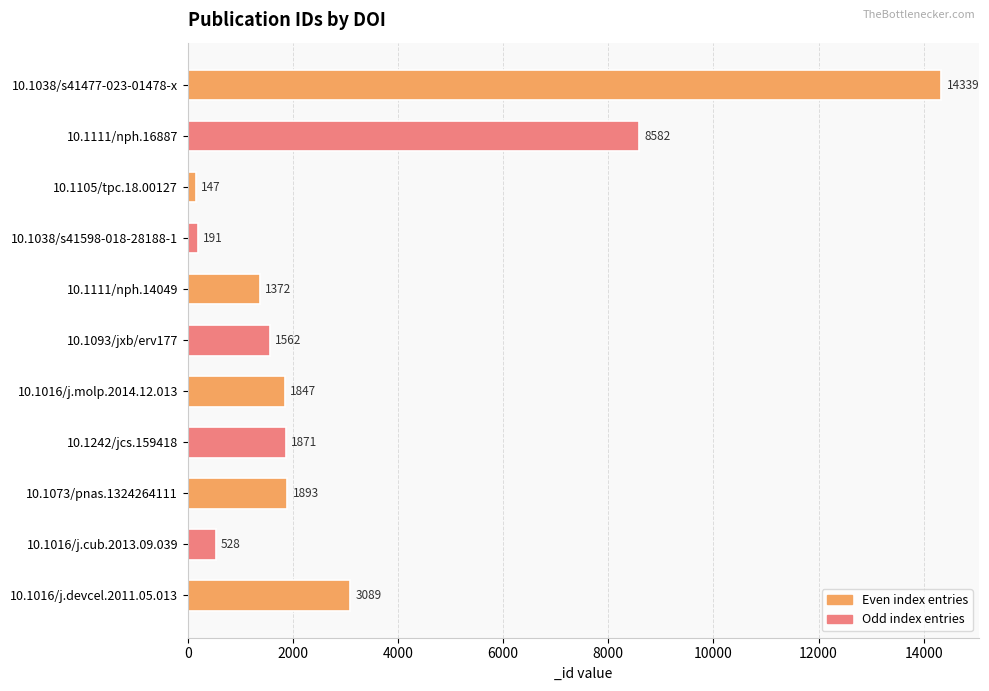

List the labels in order of value, smallest first.

10.1105/tpc.18.00127, 10.1038/s41598-018-28188-1, 10.1016/j.cub.2013.09.039, 10.1111/nph.14049, 10.1093/jxb/erv177, 10.1016/j.molp.2014.12.013, 10.1242/jcs.159418, 10.1073/pnas.1324264111, 10.1016/j.devcel.2011.05.013, 10.1111/nph.16887, 10.1038/s41477-023-01478-x